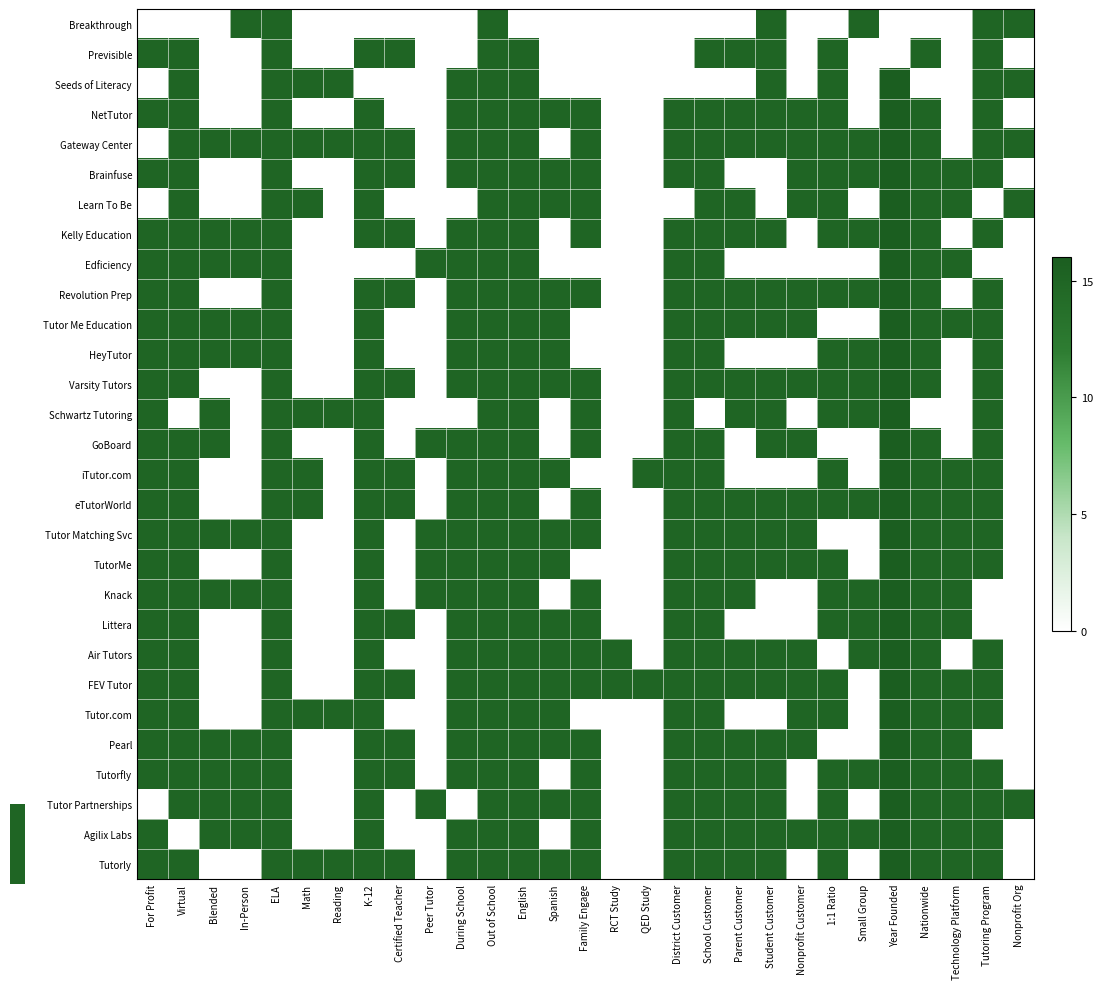

Reading left to right, transcribe all the data shown in this chart.

Breakthrough: For Profit=0.0	Virtual=0.0	Blended=0.0	In-Person=15.0	ELA=15.0	Math=0.0	Reading=0.0	K-12=0.0	Certified Teacher=0.0	Peer Tutor=0.0	During School=0.0	Out of School=15.0	English=0.0	Spanish=0.0	Family Engage=0.0	RCT Study=0.0	QED Study=0.0	District Customer=0.0	School Customer=0.0	Parent Customer=0.0	Student Customer=15.0	Nonprofit Customer=0.0	1:1 Ratio=0.0	Small Group=15.0	Year Founded=0.0	Nationwide=0.0	Technology Platform=0.0	Tutoring Program=15.0	Nonprofit Org=15.0
Previsible: For Profit=15.0	Virtual=15.0	Blended=0.0	In-Person=0.0	ELA=15.0	Math=0.0	Reading=0.0	K-12=15.0	Certified Teacher=15.0	Peer Tutor=0.0	During School=0.0	Out of School=15.0	English=15.0	Spanish=0.0	Family Engage=0.0	RCT Study=0.0	QED Study=0.0	District Customer=0.0	School Customer=15.0	Parent Customer=15.0	Student Customer=15.0	Nonprofit Customer=0.0	1:1 Ratio=15.0	Small Group=0.0	Year Founded=0.0	Nationwide=15.0	Technology Platform=0.0	Tutoring Program=15.0	Nonprofit Org=0.0
Seeds of Literacy: For Profit=0.0	Virtual=15.0	Blended=0.0	In-Person=0.0	ELA=15.0	Math=15.0	Reading=15.0	K-12=0.0	Certified Teacher=0.0	Peer Tutor=0.0	During School=15.0	Out of School=15.0	English=15.0	Spanish=0.0	Family Engage=0.0	RCT Study=0.0	QED Study=0.0	District Customer=0.0	School Customer=0.0	Parent Customer=0.0	Student Customer=15.0	Nonprofit Customer=0.0	1:1 Ratio=15.0	Small Group=0.0	Year Founded=129.5	Nationwide=0.0	Technology Platform=0.0	Tutoring Program=15.0	Nonprofit Org=15.0
NetTutor: For Profit=15.0	Virtual=15.0	Blended=0.0	In-Person=0.0	ELA=15.0	Math=0.0	Reading=0.0	K-12=15.0	Certified Teacher=0.0	Peer Tutor=0.0	During School=15.0	Out of School=15.0	English=15.0	Spanish=15.0	Family Engage=15.0	RCT Study=0.0	QED Study=0.0	District Customer=15.0	School Customer=15.0	Parent Customer=15.0	Student Customer=15.0	Nonprofit Customer=15.0	1:1 Ratio=15.0	Small Group=0.0	Year Founded=122.7	Nationwide=15.0	Technology Platform=0.0	Tutoring Program=15.0	Nonprofit Org=0.0
Gateway Center: For Profit=0.0	Virtual=15.0	Blended=15.0	In-Person=15.0	ELA=15.0	Math=15.0	Reading=15.0	K-12=15.0	Certified Teacher=15.0	Peer Tutor=0.0	During School=15.0	Out of School=15.0	English=15.0	Spanish=0.0	Family Engage=15.0	RCT Study=0.0	QED Study=0.0	District Customer=15.0	School Customer=15.0	Parent Customer=15.0	Student Customer=15.0	Nonprofit Customer=15.0	1:1 Ratio=15.0	Small Group=15.0	Year Founded=81.8	Nationwide=15.0	Technology Platform=0.0	Tutoring Program=15.0	Nonprofit Org=15.0
Brainfuse: For Profit=15.0	Virtual=15.0	Blended=0.0	In-Person=0.0	ELA=15.0	Math=0.0	Reading=0.0	K-12=15.0	Certified Teacher=15.0	Peer Tutor=0.0	During School=15.0	Out of School=15.0	English=15.0	Spanish=15.0	Family Engage=15.0	RCT Study=0.0	QED Study=0.0	District Customer=15.0	School Customer=15.0	Parent Customer=0.0	Student Customer=0.0	Nonprofit Customer=15.0	1:1 Ratio=15.0	Small Group=15.0	Year Founded=143.2	Nationwide=15.0	Technology Platform=15.0	Tutoring Program=15.0	Nonprofit Org=0.0
Learn To Be: For Profit=0.0	Virtual=15.0	Blended=0.0	In-Person=0.0	ELA=15.0	Math=15.0	Reading=0.0	K-12=15.0	Certified Teacher=0.0	Peer Tutor=0.0	During School=0.0	Out of School=15.0	English=15.0	Spanish=15.0	Family Engage=15.0	RCT Study=0.0	QED Study=0.0	District Customer=0.0	School Customer=15.0	Parent Customer=15.0	Student Customer=0.0	Nonprofit Customer=15.0	1:1 Ratio=15.0	Small Group=0.0	Year Founded=204.5	Nationwide=15.0	Technology Platform=15.0	Tutoring Program=0.0	Nonprofit Org=15.0
Kelly Education: For Profit=15.0	Virtual=15.0	Blended=15.0	In-Person=15.0	ELA=15.0	Math=0.0	Reading=0.0	K-12=15.0	Certified Teacher=15.0	Peer Tutor=0.0	During School=15.0	Out of School=15.0	English=15.0	Spanish=0.0	Family Engage=15.0	RCT Study=0.0	QED Study=0.0	District Customer=15.0	School Customer=15.0	Parent Customer=15.0	Student Customer=15.0	Nonprofit Customer=0.0	1:1 Ratio=15.0	Small Group=15.0	Year Founded=156.8	Nationwide=15.0	Technology Platform=0.0	Tutoring Program=15.0	Nonprofit Org=0.0
Edficiency: For Profit=15.0	Virtual=15.0	Blended=15.0	In-Person=15.0	ELA=15.0	Math=0.0	Reading=0.0	K-12=0.0	Certified Teacher=0.0	Peer Tutor=15.0	During School=15.0	Out of School=15.0	English=15.0	Spanish=0.0	Family Engage=0.0	RCT Study=0.0	QED Study=0.0	District Customer=15.0	School Customer=15.0	Parent Customer=0.0	Student Customer=0.0	Nonprofit Customer=0.0	1:1 Ratio=0.0	Small Group=0.0	Year Founded=252.3	Nationwide=15.0	Technology Platform=15.0	Tutoring Program=0.0	Nonprofit Org=0.0
Revolution Prep: For Profit=15.0	Virtual=15.0	Blended=0.0	In-Person=0.0	ELA=15.0	Math=0.0	Reading=0.0	K-12=15.0	Certified Teacher=15.0	Peer Tutor=0.0	During School=15.0	Out of School=15.0	English=15.0	Spanish=15.0	Family Engage=15.0	RCT Study=0.0	QED Study=0.0	District Customer=15.0	School Customer=15.0	Parent Customer=15.0	Student Customer=15.0	Nonprofit Customer=15.0	1:1 Ratio=15.0	Small Group=15.0	Year Founded=163.6	Nationwide=15.0	Technology Platform=0.0	Tutoring Program=15.0	Nonprofit Org=0.0
Tutor Me Education: For Profit=15.0	Virtual=15.0	Blended=15.0	In-Person=15.0	ELA=15.0	Math=0.0	Reading=0.0	K-12=15.0	Certified Teacher=0.0	Peer Tutor=0.0	During School=15.0	Out of School=15.0	English=15.0	Spanish=15.0	Family Engage=0.0	RCT Study=0.0	QED Study=0.0	District Customer=15.0	School Customer=15.0	Parent Customer=15.0	Student Customer=15.0	Nonprofit Customer=15.0	1:1 Ratio=0.0	Small Group=0.0	Year Founded=184.1	Nationwide=15.0	Technology Platform=15.0	Tutoring Program=15.0	Nonprofit Org=0.0
HeyTutor: For Profit=15.0	Virtual=15.0	Blended=15.0	In-Person=15.0	ELA=15.0	Math=0.0	Reading=0.0	K-12=15.0	Certified Teacher=0.0	Peer Tutor=0.0	During School=15.0	Out of School=15.0	English=15.0	Spanish=15.0	Family Engage=0.0	RCT Study=0.0	QED Study=0.0	District Customer=15.0	School Customer=15.0	Parent Customer=0.0	Student Customer=0.0	Nonprofit Customer=0.0	1:1 Ratio=15.0	Small Group=15.0	Year Founded=238.6	Nationwide=15.0	Technology Platform=0.0	Tutoring Program=15.0	Nonprofit Org=0.0
Varsity Tutors: For Profit=15.0	Virtual=15.0	Blended=0.0	In-Person=0.0	ELA=15.0	Math=0.0	Reading=0.0	K-12=15.0	Certified Teacher=15.0	Peer Tutor=0.0	During School=15.0	Out of School=15.0	English=15.0	Spanish=15.0	Family Engage=15.0	RCT Study=0.0	QED Study=0.0	District Customer=15.0	School Customer=15.0	Parent Customer=15.0	Student Customer=15.0	Nonprofit Customer=15.0	1:1 Ratio=15.0	Small Group=15.0	Year Founded=197.7	Nationwide=15.0	Technology Platform=0.0	Tutoring Program=15.0	Nonprofit Org=0.0
Schwartz Tutoring: For Profit=15.0	Virtual=0.0	Blended=15.0	In-Person=0.0	ELA=15.0	Math=15.0	Reading=15.0	K-12=15.0	Certified Teacher=0.0	Peer Tutor=0.0	During School=0.0	Out of School=15.0	English=15.0	Spanish=0.0	Family Engage=15.0	RCT Study=0.0	QED Study=0.0	District Customer=15.0	School Customer=0.0	Parent Customer=15.0	Student Customer=15.0	Nonprofit Customer=0.0	1:1 Ratio=15.0	Small Group=15.0	Year Founded=265.9	Nationwide=0.0	Technology Platform=0.0	Tutoring Program=15.0	Nonprofit Org=0.0
GoBoard: For Profit=15.0	Virtual=15.0	Blended=15.0	In-Person=0.0	ELA=15.0	Math=0.0	Reading=0.0	K-12=15.0	Certified Teacher=0.0	Peer Tutor=15.0	During School=15.0	Out of School=15.0	English=15.0	Spanish=0.0	Family Engage=15.0	RCT Study=0.0	QED Study=0.0	District Customer=15.0	School Customer=15.0	Parent Customer=0.0	Student Customer=15.0	Nonprofit Customer=15.0	1:1 Ratio=0.0	Small Group=0.0	Year Founded=252.3	Nationwide=15.0	Technology Platform=0.0	Tutoring Program=15.0	Nonprofit Org=0.0
iTutor.com: For Profit=15.0	Virtual=15.0	Blended=0.0	In-Person=0.0	ELA=15.0	Math=15.0	Reading=0.0	K-12=15.0	Certified Teacher=15.0	Peer Tutor=0.0	During School=15.0	Out of School=15.0	English=15.0	Spanish=15.0	Family Engage=0.0	RCT Study=0.0	QED Study=15.0	District Customer=15.0	School Customer=15.0	Parent Customer=0.0	Student Customer=0.0	Nonprofit Customer=0.0	1:1 Ratio=15.0	Small Group=0.0	Year Founded=238.6	Nationwide=15.0	Technology Platform=15.0	Tutoring Program=15.0	Nonprofit Org=0.0
eTutorWorld: For Profit=15.0	Virtual=15.0	Blended=0.0	In-Person=0.0	ELA=15.0	Math=15.0	Reading=0.0	K-12=15.0	Certified Teacher=15.0	Peer Tutor=0.0	During School=15.0	Out of School=15.0	English=15.0	Spanish=0.0	Family Engage=15.0	RCT Study=0.0	QED Study=0.0	District Customer=15.0	School Customer=15.0	Parent Customer=15.0	Student Customer=15.0	Nonprofit Customer=15.0	1:1 Ratio=15.0	Small Group=15.0	Year Founded=204.5	Nationwide=15.0	Technology Platform=15.0	Tutoring Program=15.0	Nonprofit Org=0.0
Tutor Matching Svc: For Profit=15.0	Virtual=15.0	Blended=15.0	In-Person=15.0	ELA=15.0	Math=0.0	Reading=0.0	K-12=15.0	Certified Teacher=0.0	Peer Tutor=15.0	During School=15.0	Out of School=15.0	English=15.0	Spanish=15.0	Family Engage=15.0	RCT Study=0.0	QED Study=0.0	District Customer=15.0	School Customer=15.0	Parent Customer=15.0	Student Customer=15.0	Nonprofit Customer=15.0	1:1 Ratio=0.0	Small Group=0.0	Year Founded=211.4	Nationwide=15.0	Technology Platform=15.0	Tutoring Program=15.0	Nonprofit Org=0.0
TutorMe: For Profit=15.0	Virtual=15.0	Blended=0.0	In-Person=0.0	ELA=15.0	Math=0.0	Reading=0.0	K-12=15.0	Certified Teacher=0.0	Peer Tutor=15.0	During School=15.0	Out of School=15.0	English=15.0	Spanish=15.0	Family Engage=0.0	RCT Study=0.0	QED Study=0.0	District Customer=15.0	School Customer=15.0	Parent Customer=15.0	Student Customer=15.0	Nonprofit Customer=15.0	1:1 Ratio=15.0	Small Group=0.0	Year Founded=252.3	Nationwide=15.0	Technology Platform=15.0	Tutoring Program=15.0	Nonprofit Org=0.0
Knack: For Profit=15.0	Virtual=15.0	Blended=15.0	In-Person=15.0	ELA=15.0	Math=0.0	Reading=0.0	K-12=15.0	Certified Teacher=0.0	Peer Tutor=15.0	During School=15.0	Out of School=15.0	English=15.0	Spanish=0.0	Family Engage=15.0	RCT Study=0.0	QED Study=0.0	District Customer=15.0	School Customer=15.0	Parent Customer=15.0	Student Customer=0.0	Nonprofit Customer=0.0	1:1 Ratio=15.0	Small Group=15.0	Year Founded=252.3	Nationwide=15.0	Technology Platform=15.0	Tutoring Program=0.0	Nonprofit Org=0.0
Littera: For Profit=15.0	Virtual=15.0	Blended=0.0	In-Person=0.0	ELA=15.0	Math=0.0	Reading=0.0	K-12=15.0	Certified Teacher=15.0	Peer Tutor=0.0	During School=15.0	Out of School=15.0	English=15.0	Spanish=15.0	Family Engage=15.0	RCT Study=0.0	QED Study=0.0	District Customer=15.0	School Customer=15.0	Parent Customer=0.0	Student Customer=0.0	Nonprofit Customer=0.0	1:1 Ratio=15.0	Small Group=15.0	Year Founded=286.4	Nationwide=15.0	Technology Platform=15.0	Tutoring Program=0.0	Nonprofit Org=0.0
Air Tutors: For Profit=15.0	Virtual=15.0	Blended=0.0	In-Person=0.0	ELA=15.0	Math=0.0	Reading=0.0	K-12=15.0	Certified Teacher=0.0	Peer Tutor=0.0	During School=15.0	Out of School=15.0	English=15.0	Spanish=15.0	Family Engage=15.0	RCT Study=15.0	QED Study=0.0	District Customer=15.0	School Customer=15.0	Parent Customer=15.0	Student Customer=15.0	Nonprofit Customer=15.0	1:1 Ratio=0.0	Small Group=15.0	Year Founded=259.1	Nationwide=15.0	Technology Platform=0.0	Tutoring Program=15.0	Nonprofit Org=0.0
FEV Tutor: For Profit=15.0	Virtual=15.0	Blended=0.0	In-Person=0.0	ELA=15.0	Math=0.0	Reading=0.0	K-12=15.0	Certified Teacher=15.0	Peer Tutor=0.0	During School=15.0	Out of School=15.0	English=15.0	Spanish=15.0	Family Engage=15.0	RCT Study=15.0	QED Study=15.0	District Customer=15.0	School Customer=15.0	Parent Customer=15.0	Student Customer=15.0	Nonprofit Customer=15.0	1:1 Ratio=15.0	Small Group=0.0	Year Founded=218.2	Nationwide=15.0	Technology Platform=15.0	Tutoring Program=15.0	Nonprofit Org=0.0
Tutor.com: For Profit=15.0	Virtual=15.0	Blended=0.0	In-Person=0.0	ELA=15.0	Math=15.0	Reading=15.0	K-12=15.0	Certified Teacher=0.0	Peer Tutor=0.0	During School=15.0	Out of School=15.0	English=15.0	Spanish=15.0	Family Engage=0.0	RCT Study=0.0	QED Study=0.0	District Customer=15.0	School Customer=15.0	Parent Customer=0.0	Student Customer=0.0	Nonprofit Customer=15.0	1:1 Ratio=15.0	Small Group=0.0	Year Founded=286.4	Nationwide=15.0	Technology Platform=15.0	Tutoring Program=15.0	Nonprofit Org=0.0
Pearl: For Profit=15.0	Virtual=15.0	Blended=15.0	In-Person=15.0	ELA=15.0	Math=0.0	Reading=0.0	K-12=15.0	Certified Teacher=15.0	Peer Tutor=0.0	During School=15.0	Out of School=15.0	English=15.0	Spanish=15.0	Family Engage=15.0	RCT Study=0.0	QED Study=0.0	District Customer=15.0	School Customer=15.0	Parent Customer=15.0	Student Customer=15.0	Nonprofit Customer=15.0	1:1 Ratio=0.0	Small Group=0.0	Year Founded=259.1	Nationwide=15.0	Technology Platform=15.0	Tutoring Program=0.0	Nonprofit Org=0.0
Tutorfly: For Profit=15.0	Virtual=15.0	Blended=15.0	In-Person=15.0	ELA=15.0	Math=0.0	Reading=0.0	K-12=15.0	Certified Teacher=15.0	Peer Tutor=0.0	During School=15.0	Out of School=15.0	English=15.0	Spanish=0.0	Family Engage=15.0	RCT Study=0.0	QED Study=0.0	District Customer=15.0	School Customer=15.0	Parent Customer=15.0	Student Customer=15.0	Nonprofit Customer=0.0	1:1 Ratio=15.0	Small Group=15.0	Year Founded=265.9	Nationwide=15.0	Technology Platform=15.0	Tutoring Program=15.0	Nonprofit Org=0.0
Tutor Partnerships: For Profit=0.0	Virtual=15.0	Blended=15.0	In-Person=15.0	ELA=15.0	Math=0.0	Reading=0.0	K-12=15.0	Certified Teacher=0.0	Peer Tutor=15.0	During School=0.0	Out of School=15.0	English=15.0	Spanish=15.0	Family Engage=15.0	RCT Study=0.0	QED Study=0.0	District Customer=15.0	School Customer=15.0	Parent Customer=15.0	Student Customer=15.0	Nonprofit Customer=0.0	1:1 Ratio=15.0	Small Group=0.0	Year Founded=286.4	Nationwide=15.0	Technology Platform=15.0	Tutoring Program=15.0	Nonprofit Org=15.0
Agilix Labs: For Profit=15.0	Virtual=0.0	Blended=15.0	In-Person=15.0	ELA=15.0	Math=0.0	Reading=0.0	K-12=15.0	Certified Teacher=0.0	Peer Tutor=0.0	During School=15.0	Out of School=15.0	English=15.0	Spanish=0.0	Family Engage=15.0	RCT Study=0.0	QED Study=0.0	District Customer=15.0	School Customer=15.0	Parent Customer=15.0	Student Customer=15.0	Nonprofit Customer=15.0	1:1 Ratio=15.0	Small Group=15.0	Year Founded=300.0	Nationwide=15.0	Technology Platform=15.0	Tutoring Program=15.0	Nonprofit Org=0.0
Tutorly: For Profit=15.0	Virtual=15.0	Blended=0.0	In-Person=0.0	ELA=15.0	Math=15.0	Reading=15.0	K-12=15.0	Certified Teacher=15.0	Peer Tutor=0.0	During School=15.0	Out of School=15.0	English=15.0	Spanish=15.0	Family Engage=15.0	RCT Study=0.0	QED Study=0.0	District Customer=15.0	School Customer=15.0	Parent Customer=15.0	Student Customer=15.0	Nonprofit Customer=0.0	1:1 Ratio=15.0	Small Group=0.0	Year Founded=286.4	Nationwide=15.0	Technology Platform=15.0	Tutoring Program=15.0	Nonprofit Org=0.0